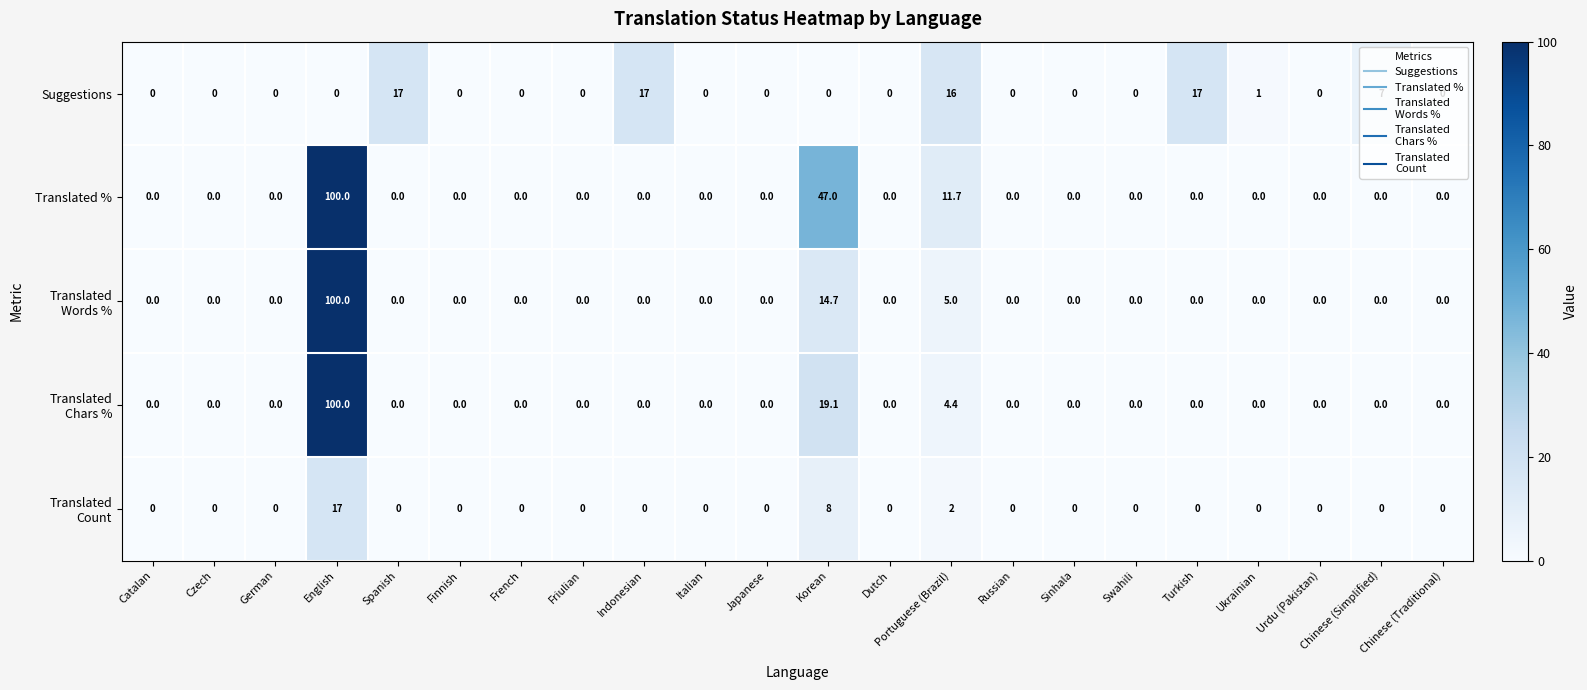

What is the total value across all series at Korean?

88.8